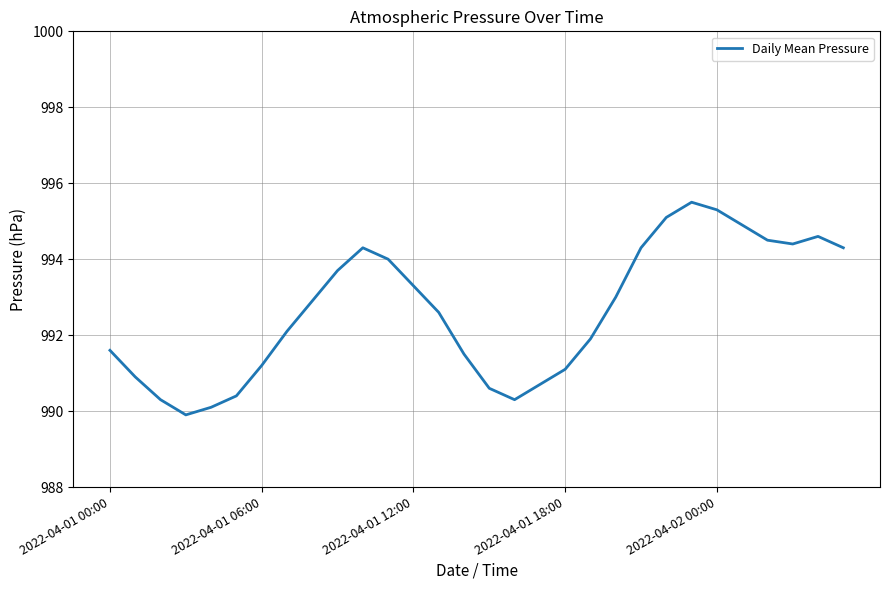

What is the sum of all values?

29779.3